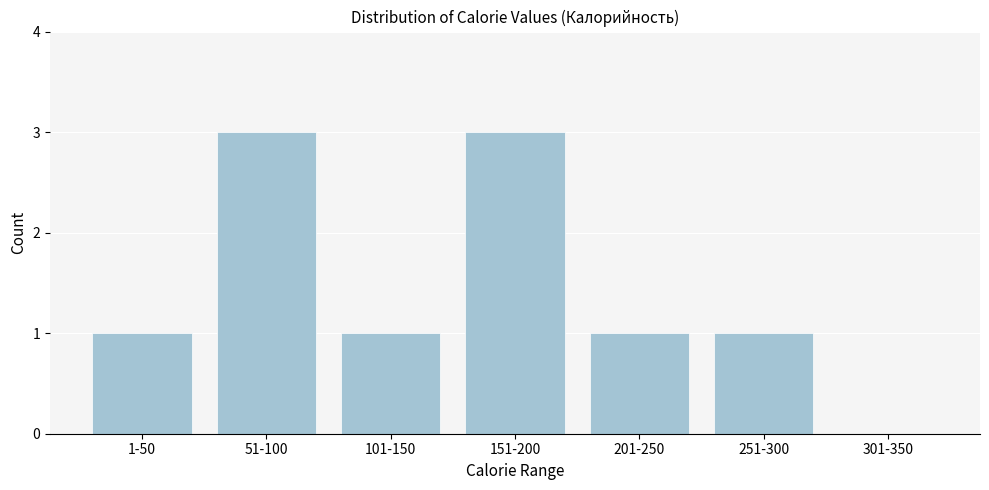

Reading right to left, extract all data points from this chart.

301-350=0	251-300=1	201-250=1	151-200=3	101-150=1	51-100=3	1-50=1